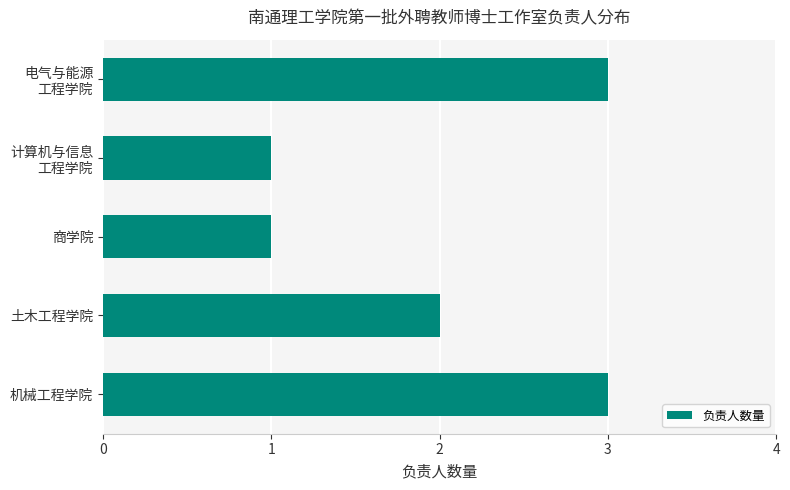

Between 商学院 and 土木工程学院, which is larger?

土木工程学院